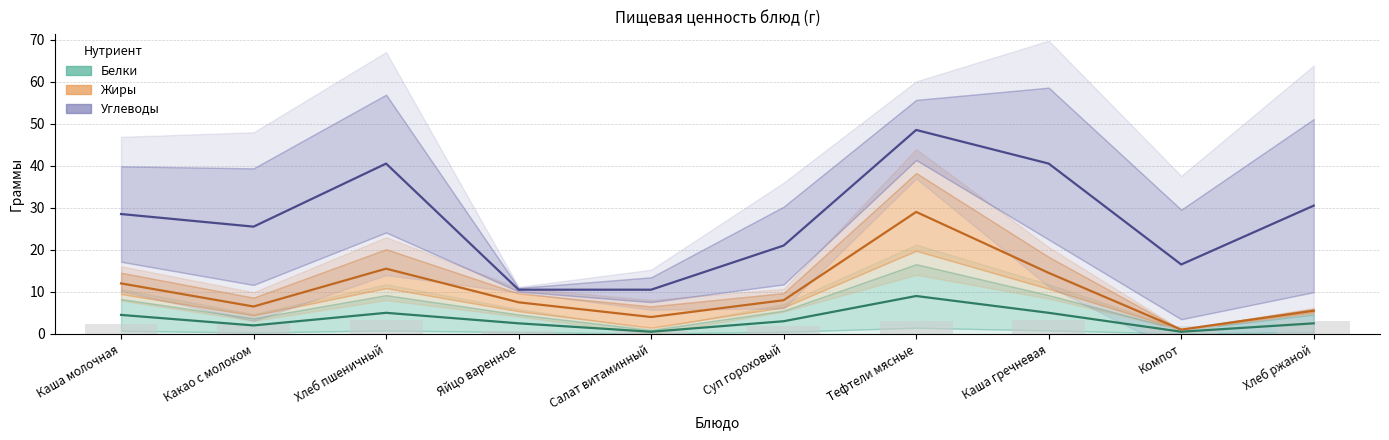

What are all the series names shown in the legend?

Белки, Жиры, Углеводы